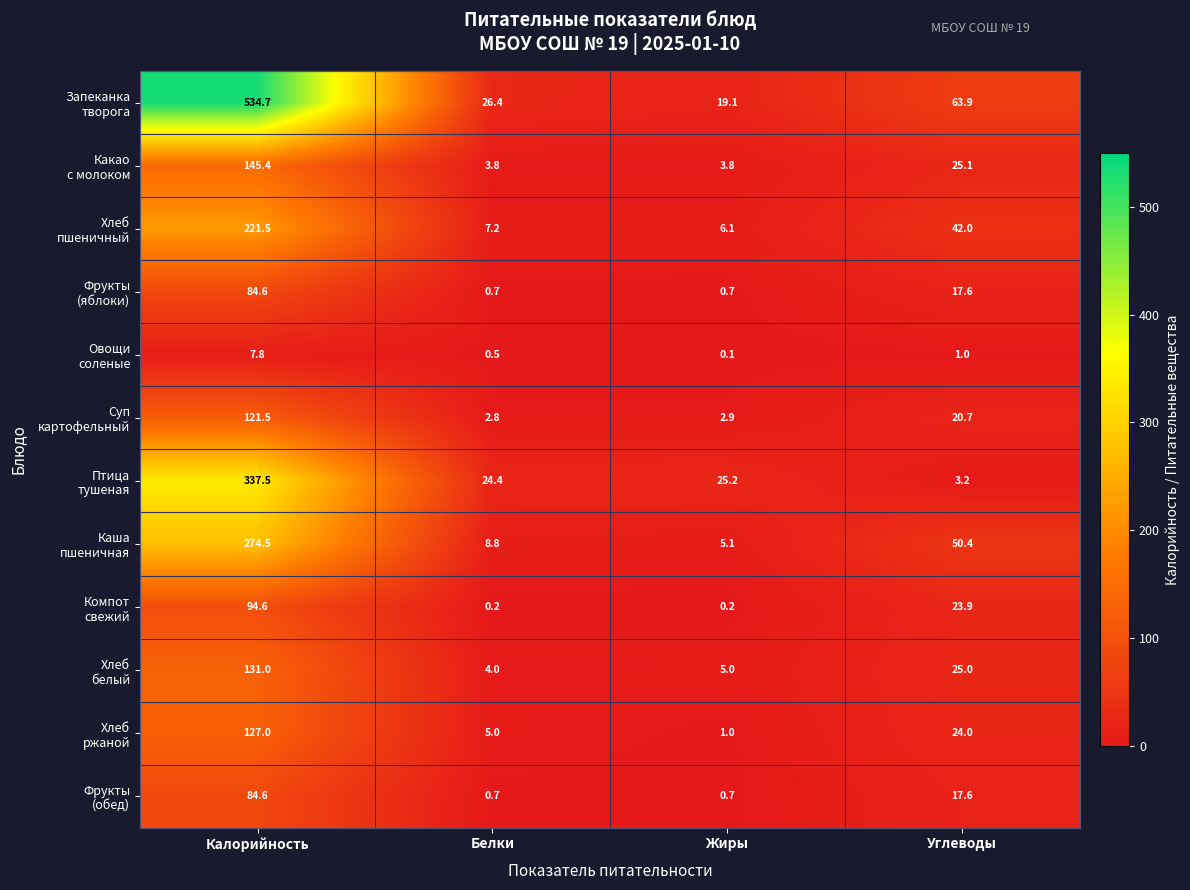

At which category is the sum across all series the highest?

Калорийность